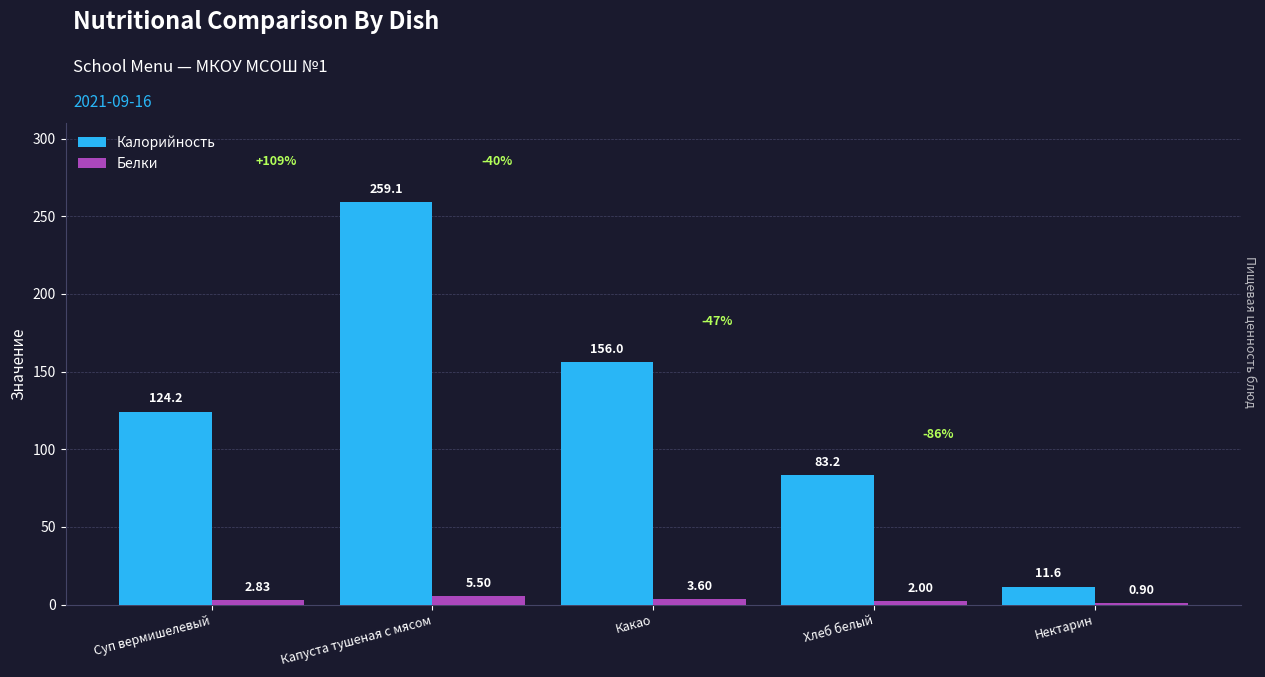

Which series changed the most between Капуста тушеная с мясом and Какао?

Калорийность